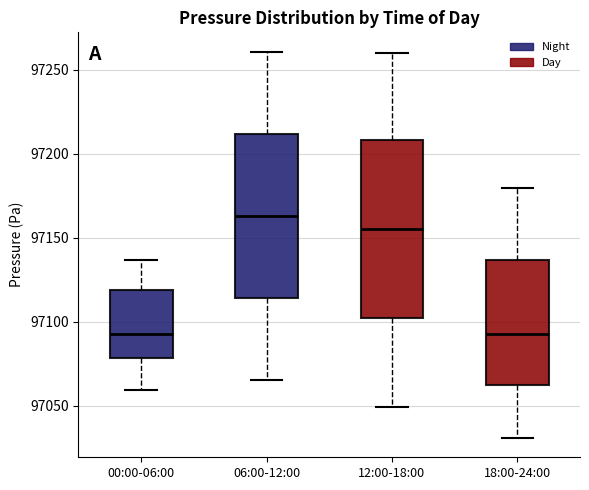

Reading left to right, read every box against the y-axis: the position of its median line, the range the box covers, and the ends of its whiskers. The values are not printed on the chart, so give them approximately, as read against the axis.

00:00-06:00: median 97095, box 97080 to 97120, whiskers 97060 to 97135
06:00-12:00: median 97165, box 97115 to 97210, whiskers 97065 to 97260
12:00-18:00: median 97155, box 97100 to 97210, whiskers 97050 to 97260
18:00-24:00: median 97095, box 97060 to 97135, whiskers 97030 to 97180